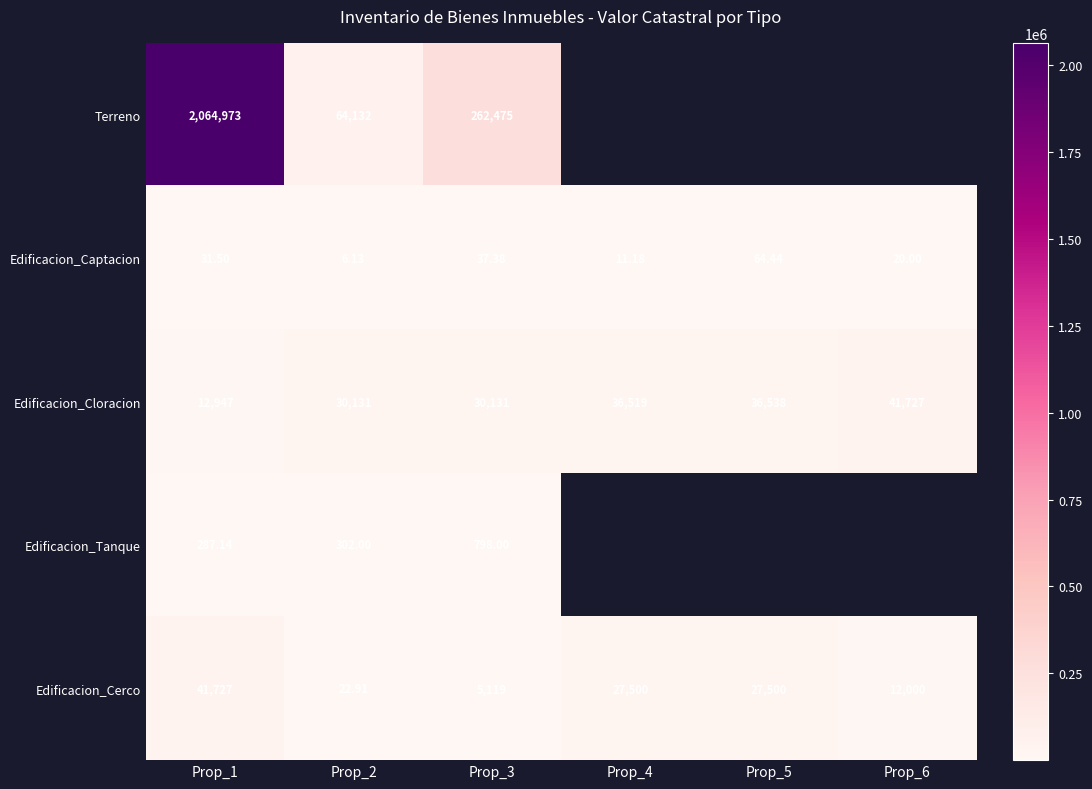

Is the value of Edificacion_Cerco at Prop_4 greater than the value of Terreno at Prop_2?

No